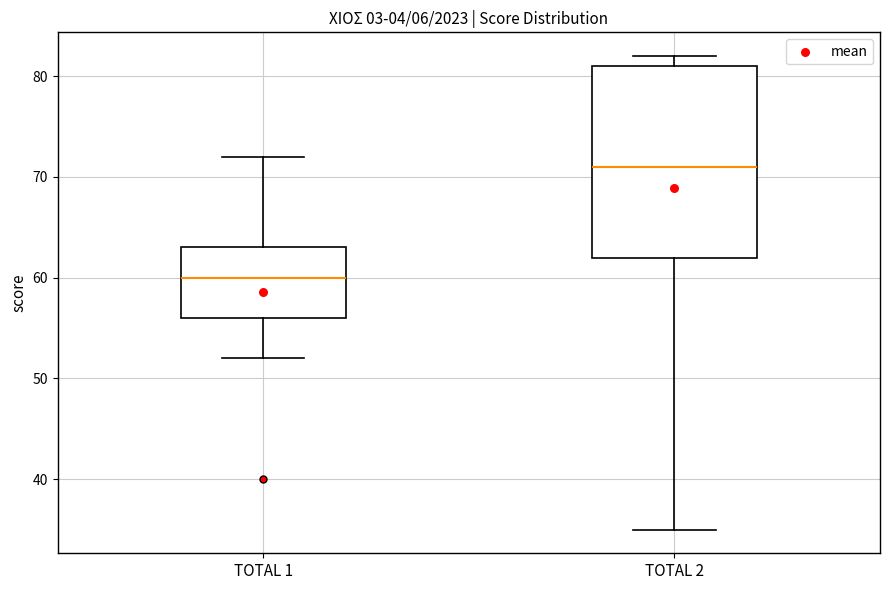

Which box's median line is the lowest?

TOTAL 1